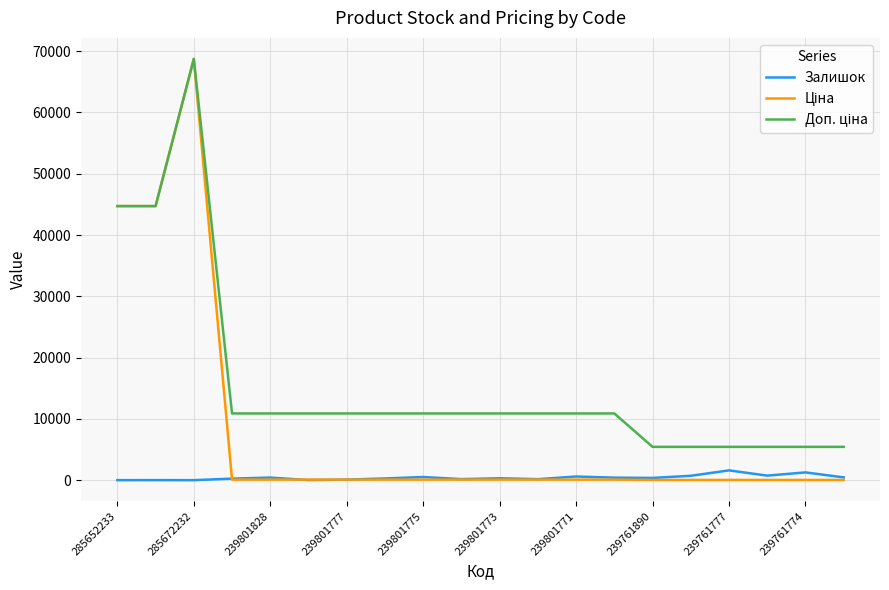

What is the maximum value shown in the chart?

68732.9